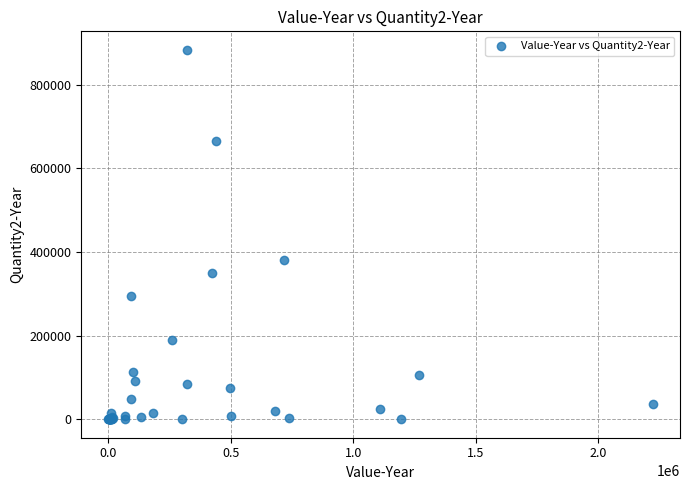

What Y value in the scatter plot is closest to 441753?

380144